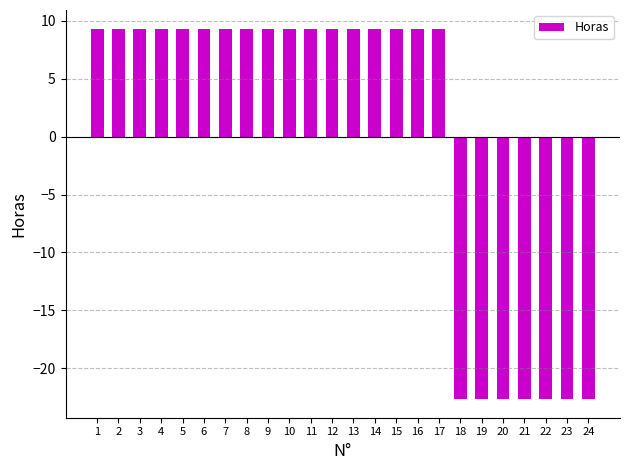

Which has a higher value, 23 or 7?

7